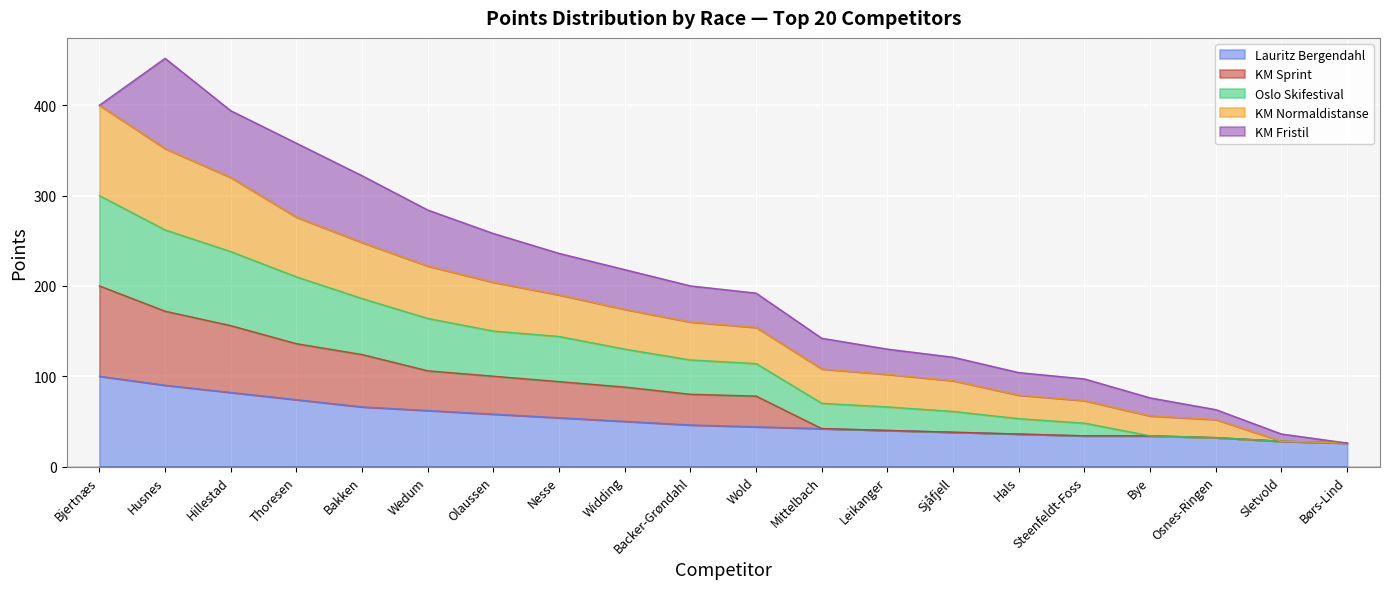

True or false: Oslo Skifestival and Lauritz Bergendahl cross at least once.

False